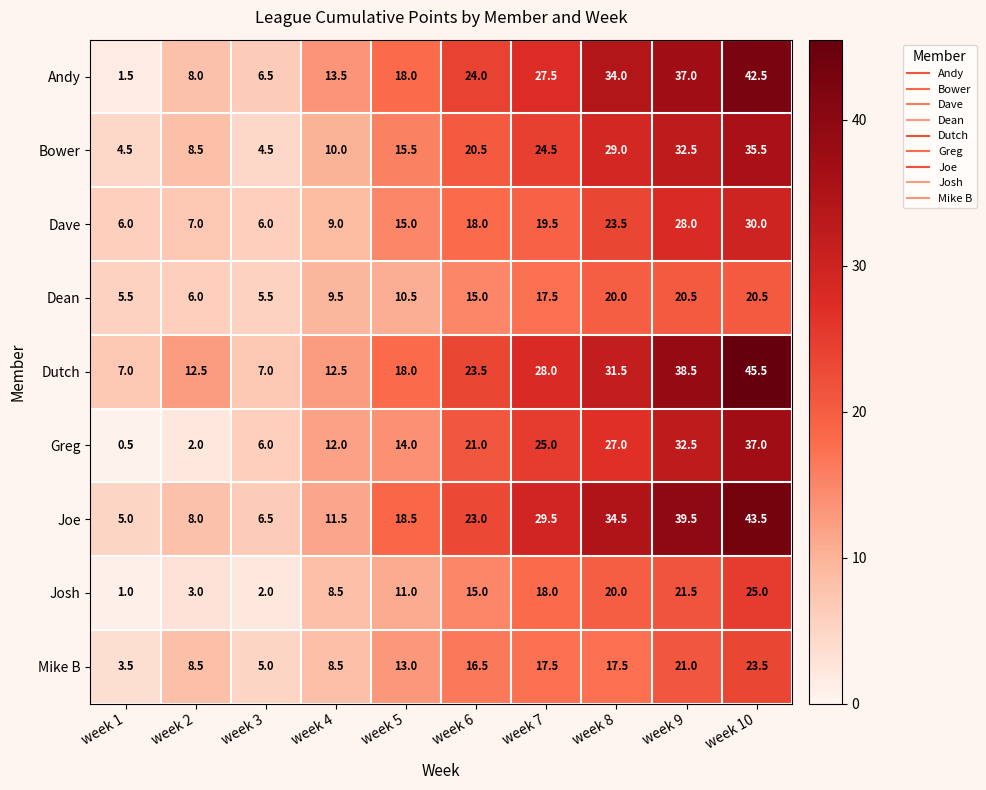

The value of Bower at week 3 is 4.5. True or false?

True